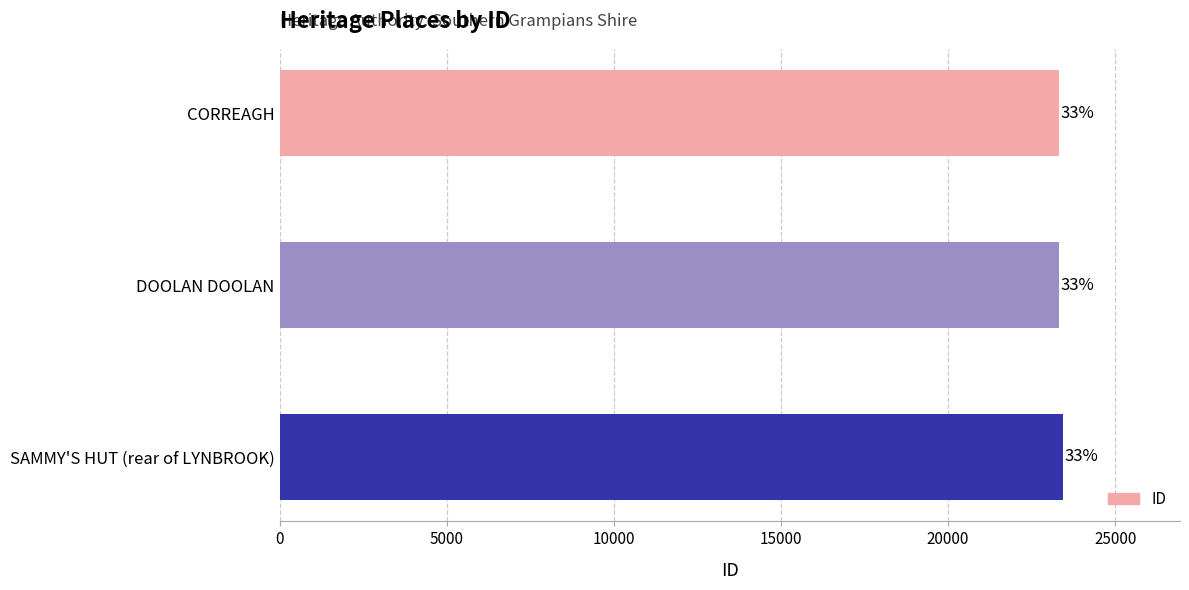

What is the difference between the second highest and minimum values?

1